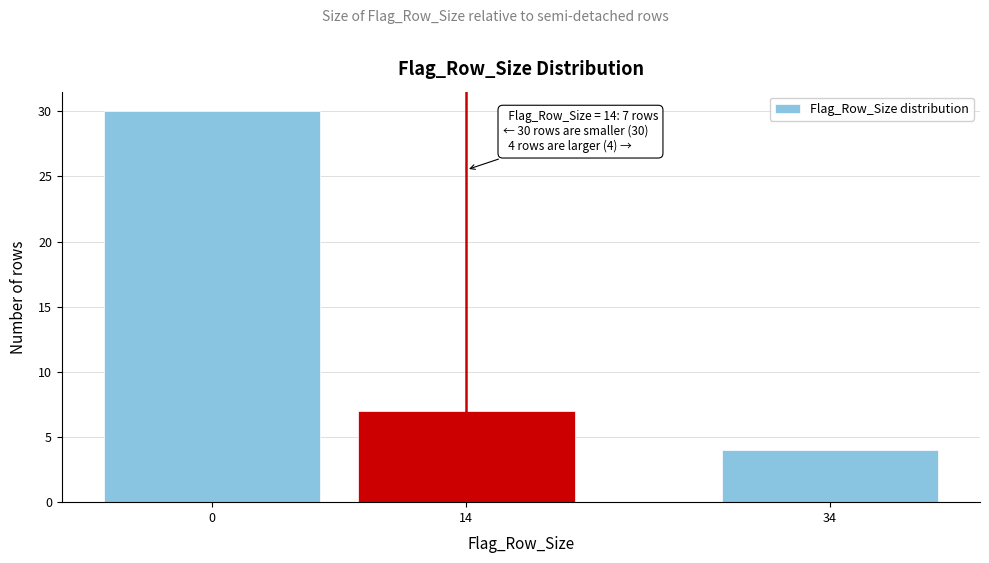

Reading right to left, extract all data points from this chart.

4	7	30